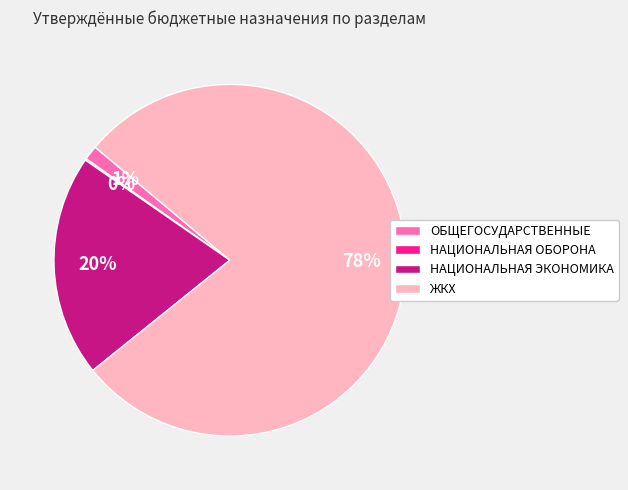

Is there a majority slice in this chart?

Yes